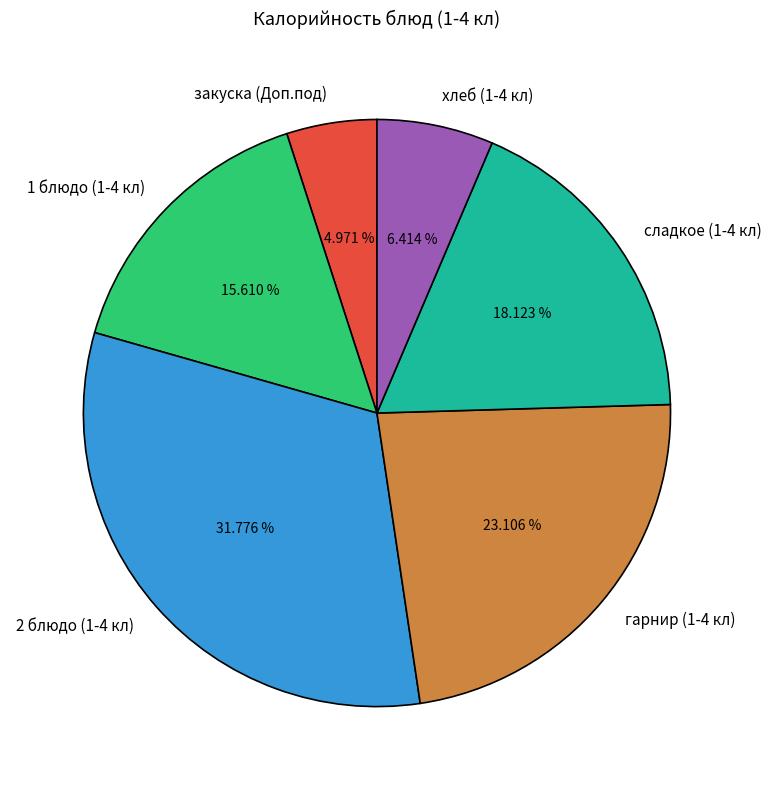

To the nearest percent, what is the combined percentage of сладкое (1-4 кл) and хлеб (1-4 кл)?

25%